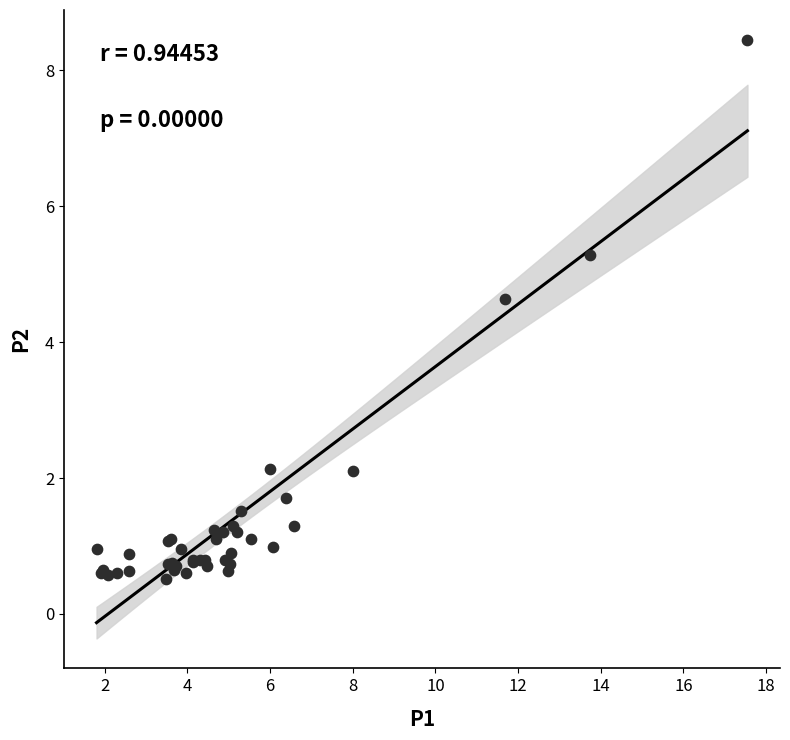

What Y value in the scatter plot is closest to 4?

4.6